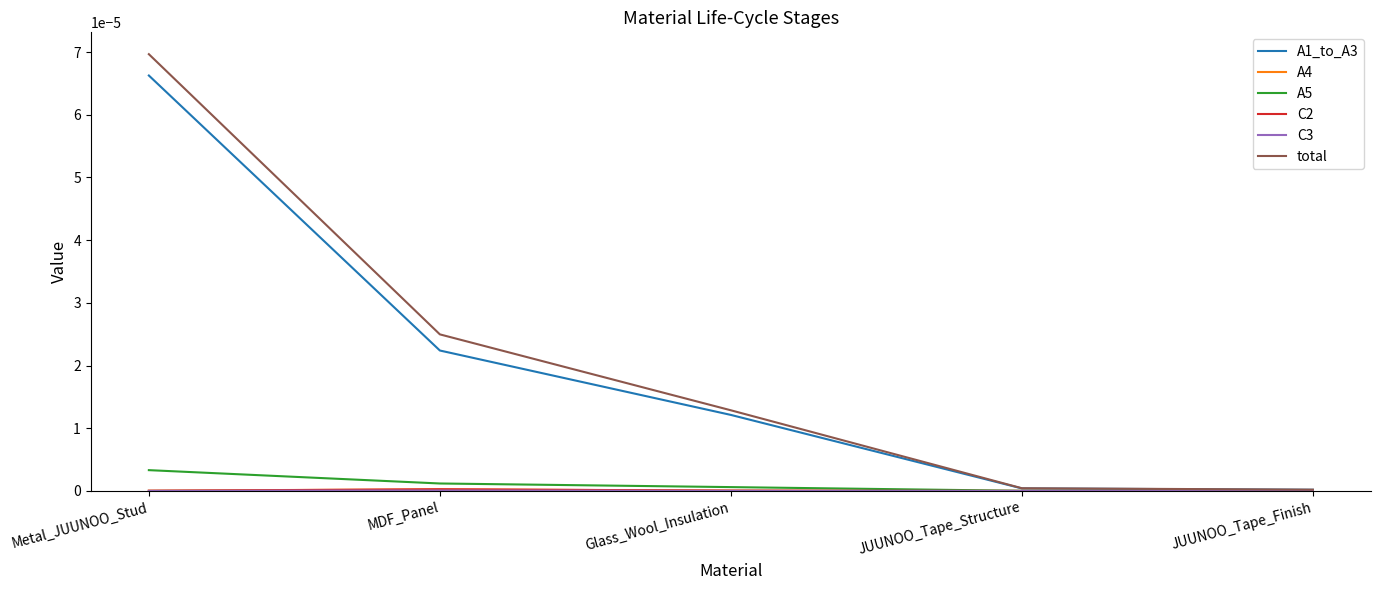

True or false: total has a value of 0.0 at MDF_Panel.

True